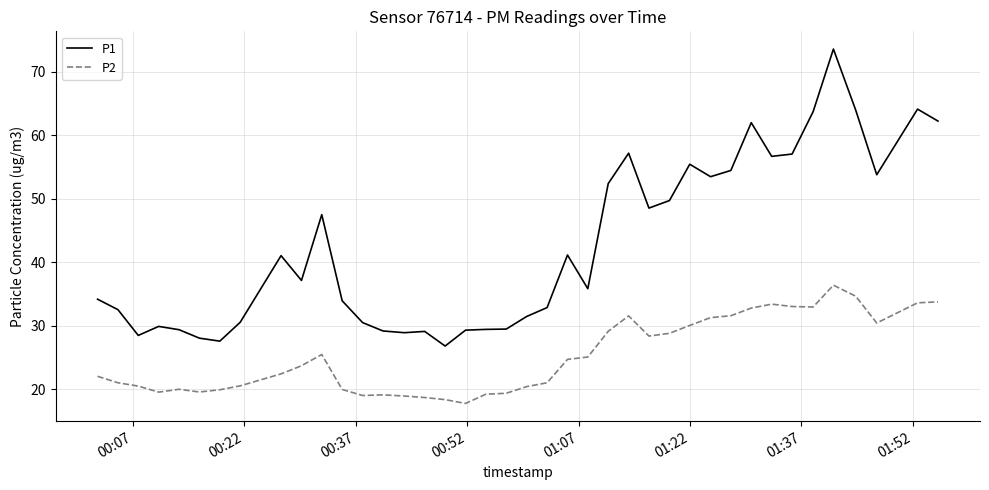

List the series in order of their overall mean, highest first.

P1, P2